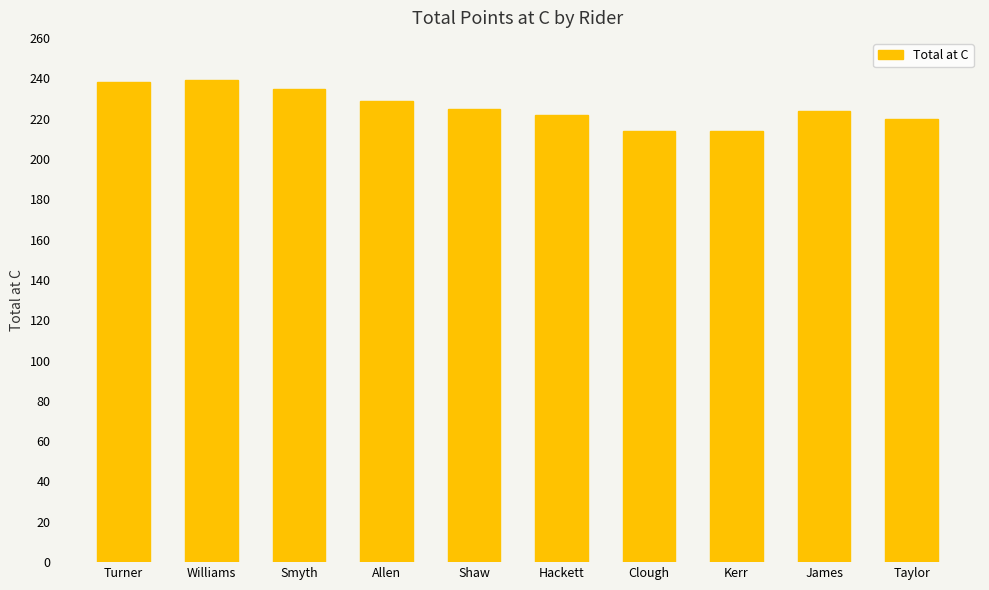

Approximately how many times larger is the value at Shaw compared to James?

1.0